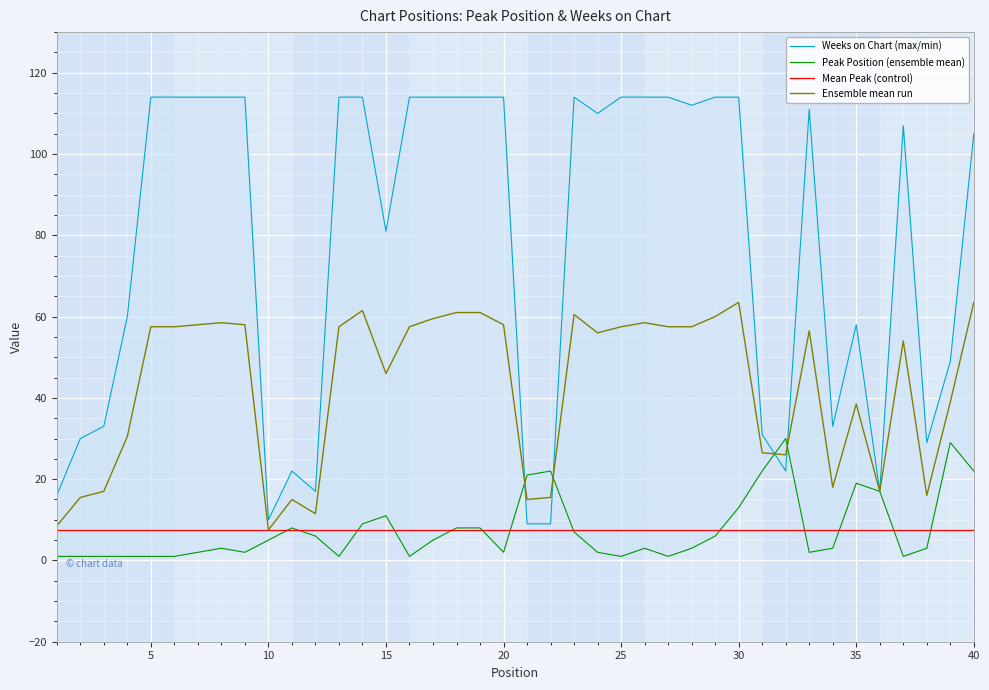

Which series has the widest spread of values?

Weeks on Chart (max/min)